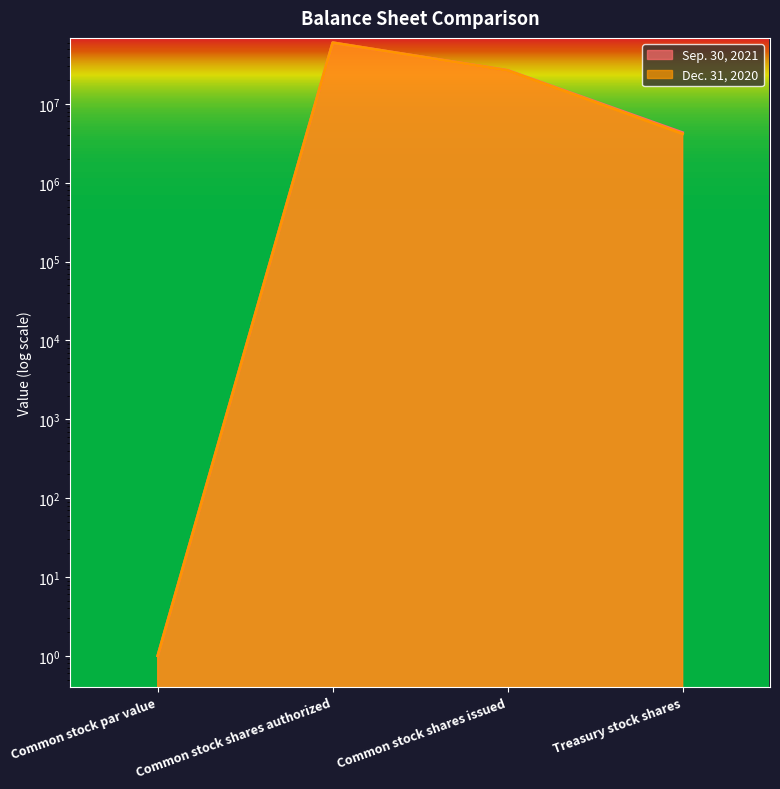

List the series in order of their overall mean, highest first.

Sep. 30, 2021, Dec. 31, 2020